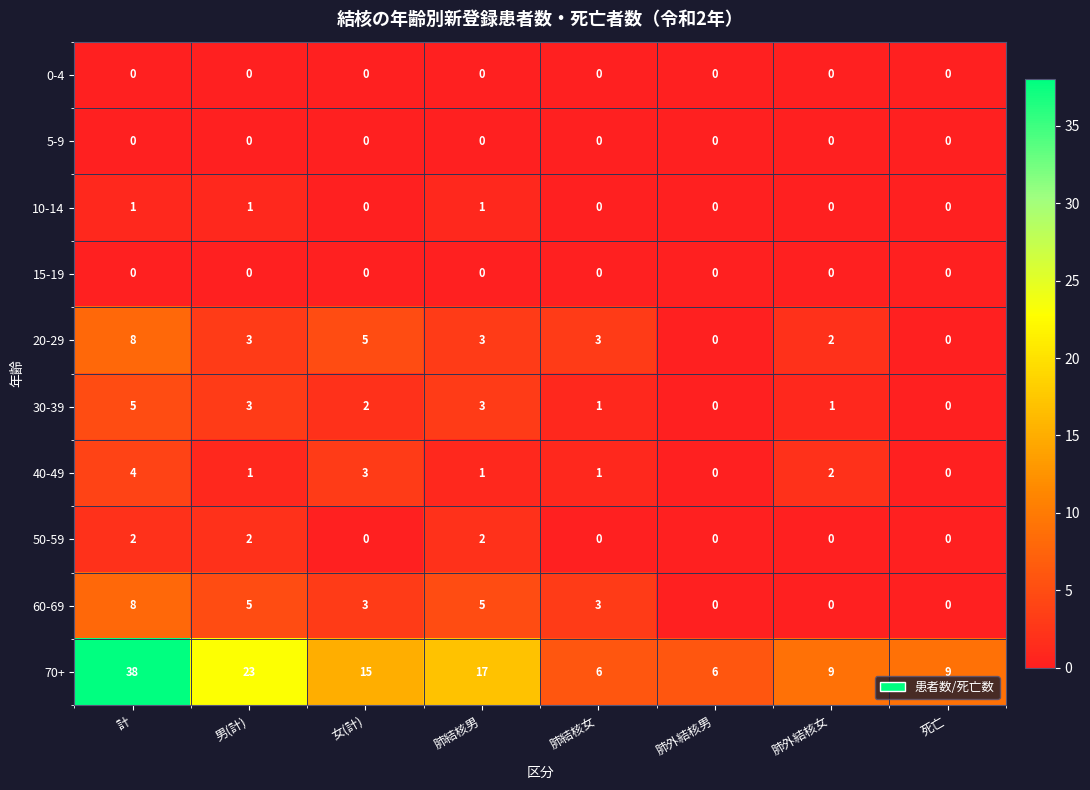

Is it true that 70+ equals 3 at 肺結核女?

False